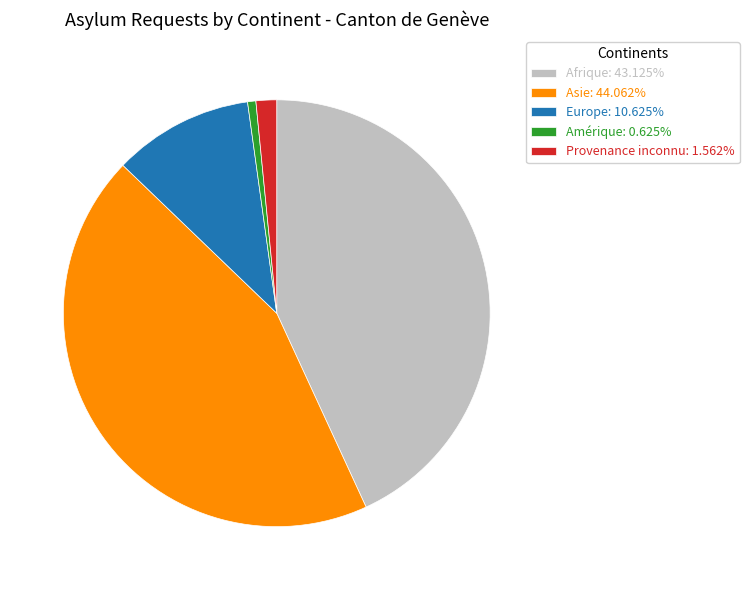

Does Asie: 44.062% account for over 50% of the chart?

No